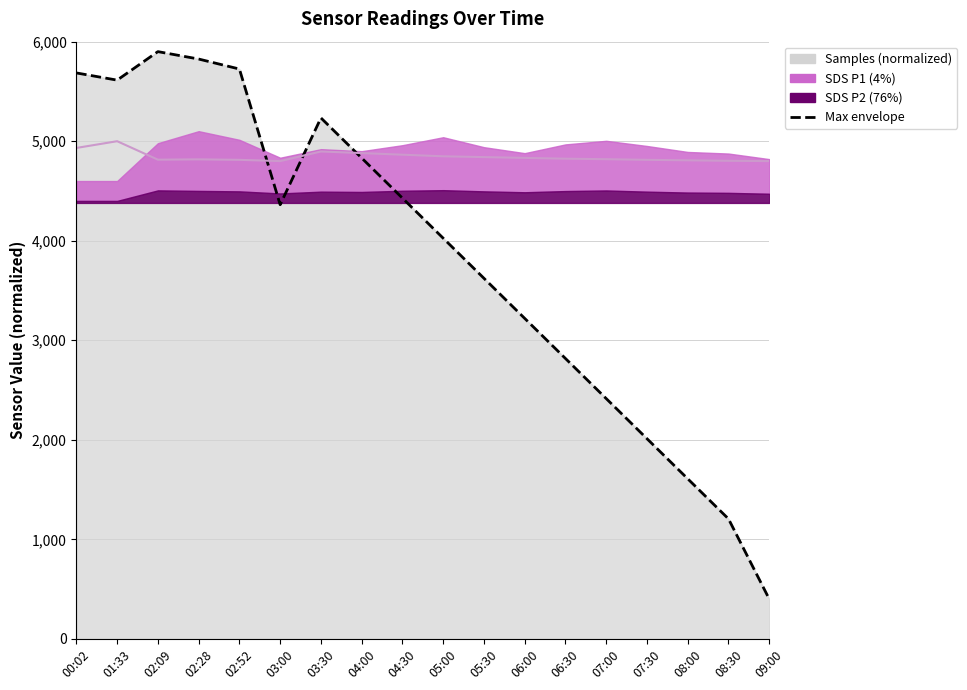

What is the change in value from 04:00 to 09:00?

-4431.2